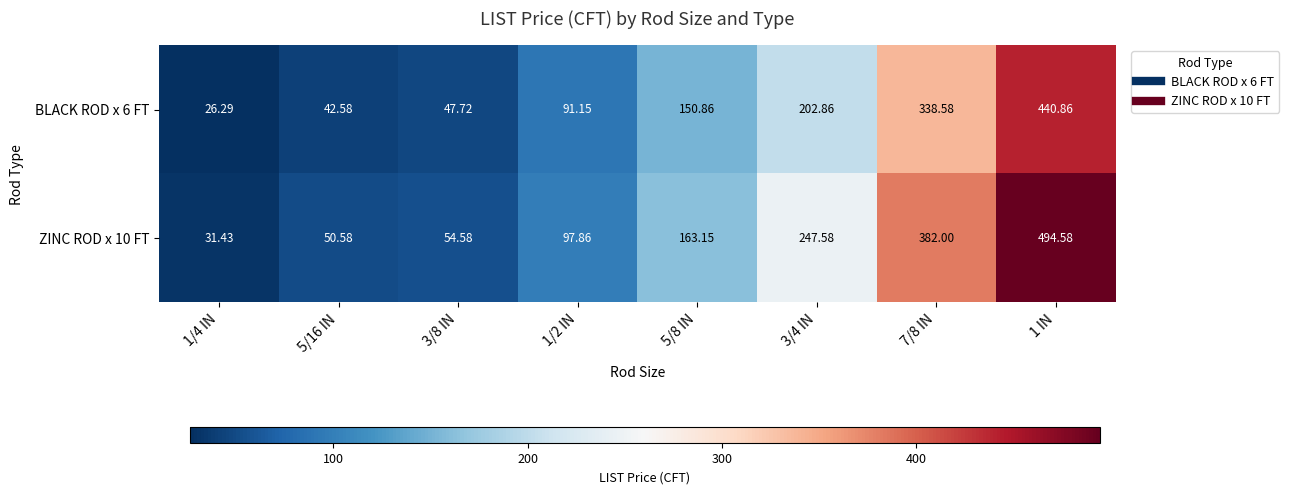

Is the value of BLACK ROD x 6 FT at 5/16 IN greater than the value of ZINC ROD x 10 FT at 1/4 IN?

Yes